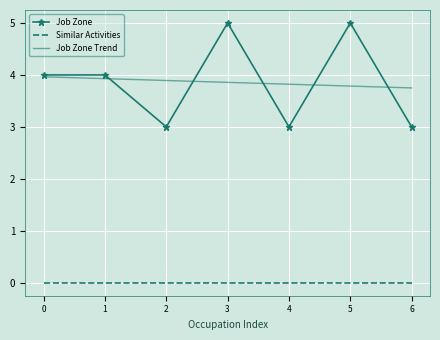

Is the value of Similar Activities at 1 greater than the value of Job Zone Trend at 2?

No